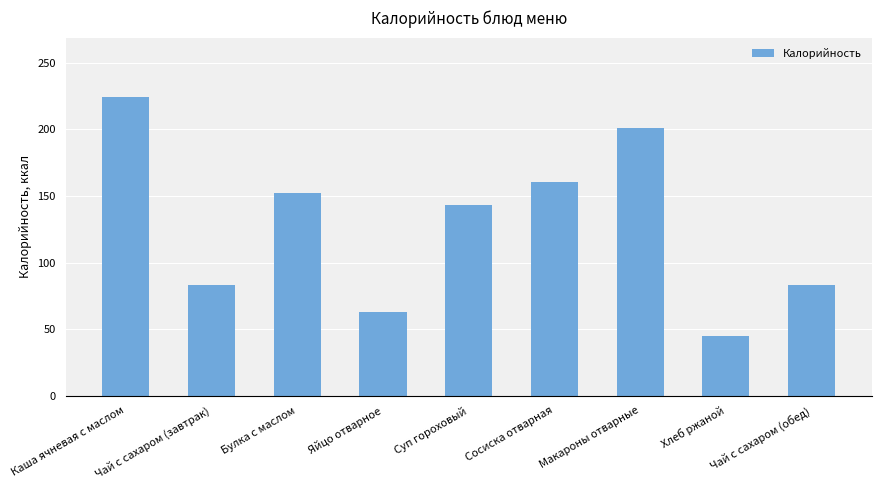

True or false: the data shows 292.2 at Каша ячневая с маслом.

False